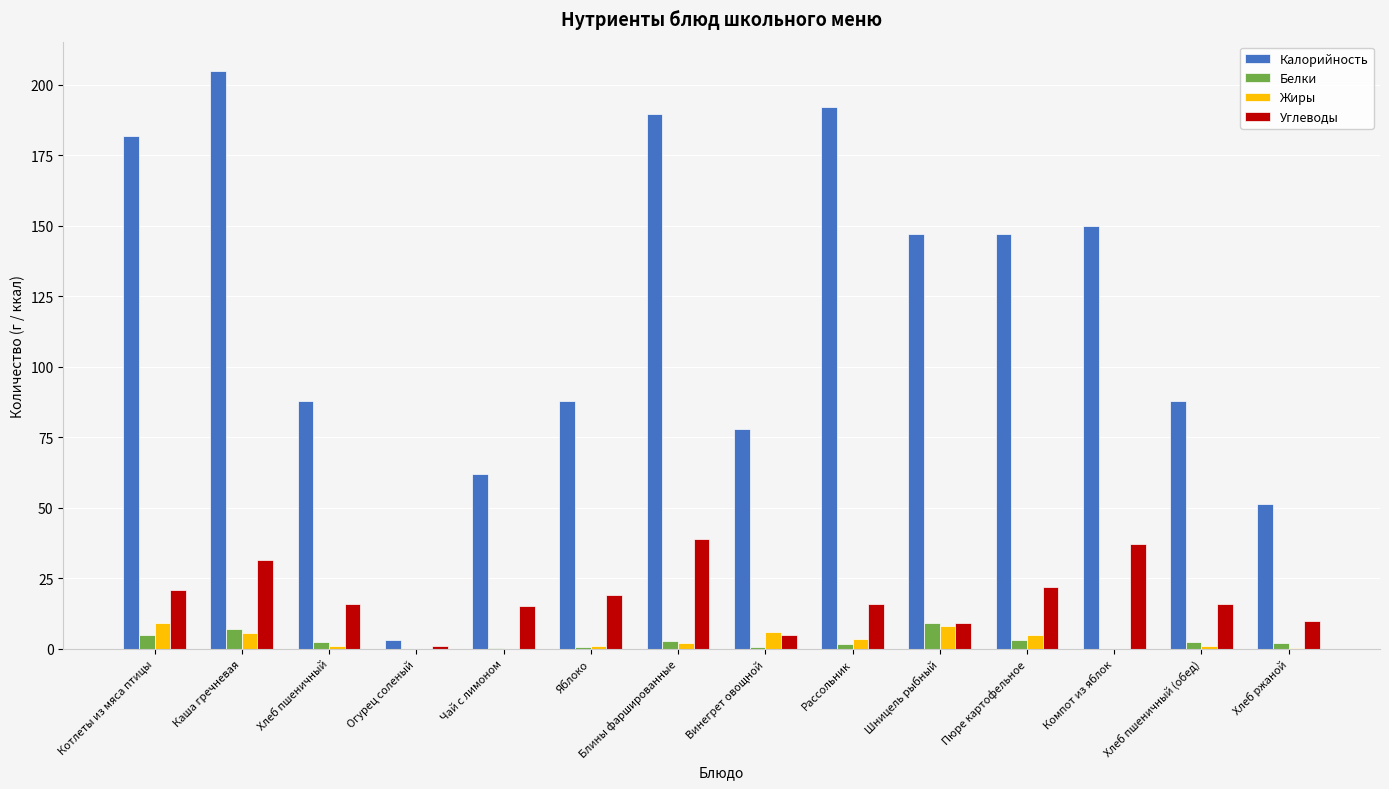

What is the total value across all series at Шницель рыбный?

173.0